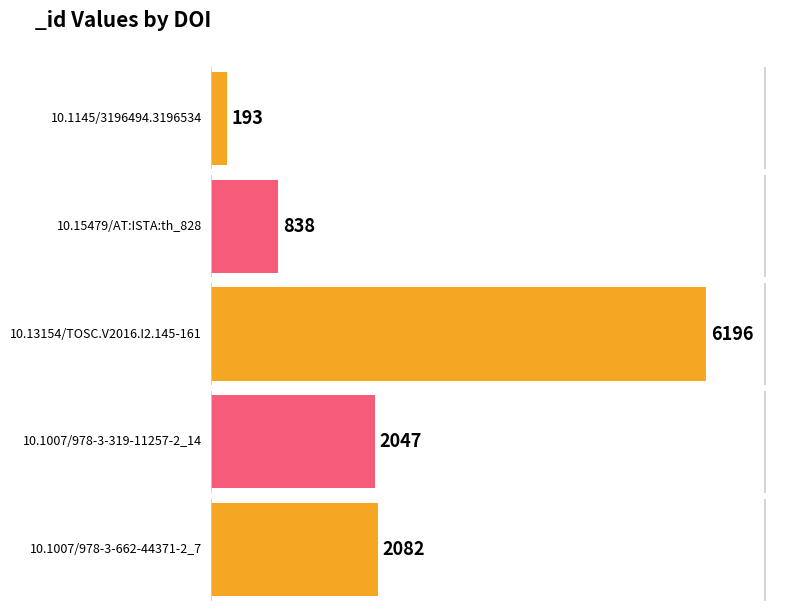

What is the smallest value displayed?

193